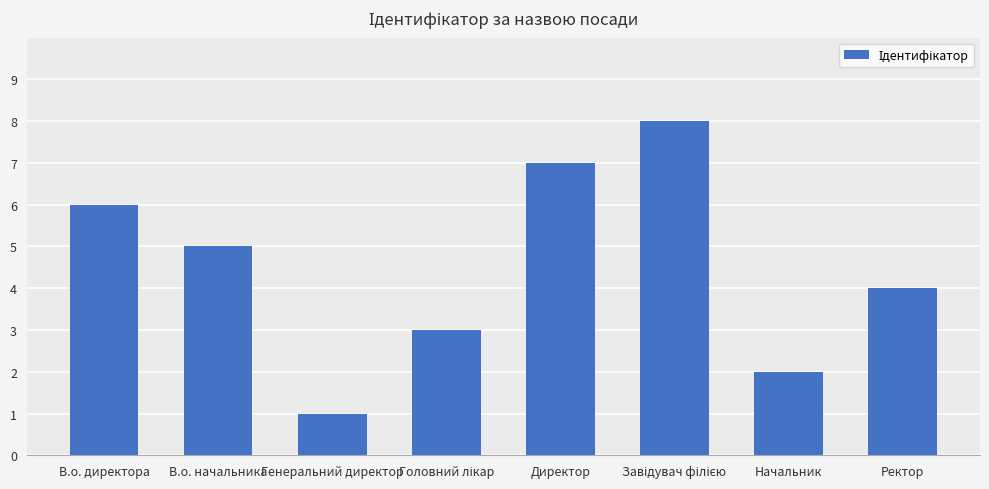

At which label is the value closest to 4?

Ректор